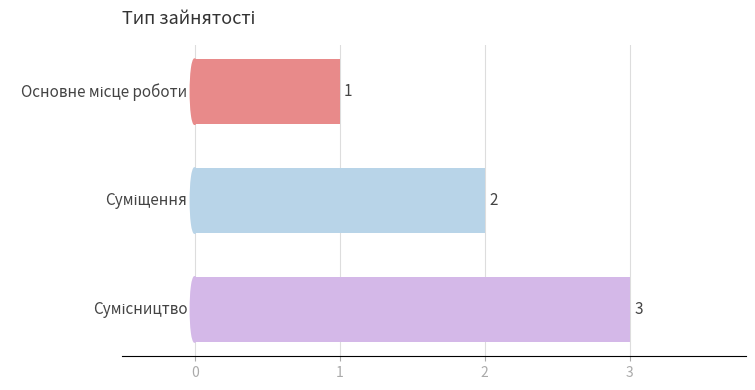

What is the value of the 2nd bar from the top?

2